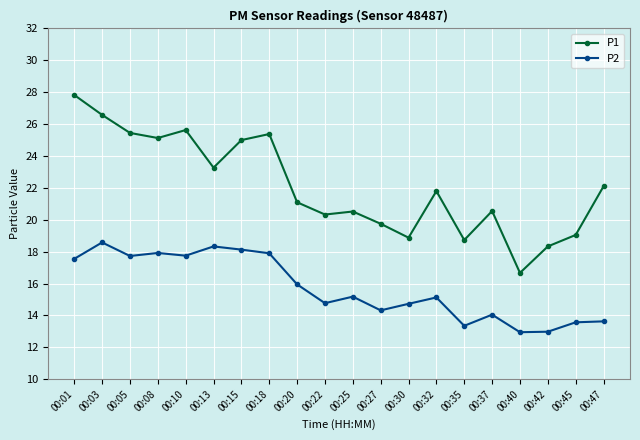

Rank the series by their maximum value, from highest to lowest.

P1, P2